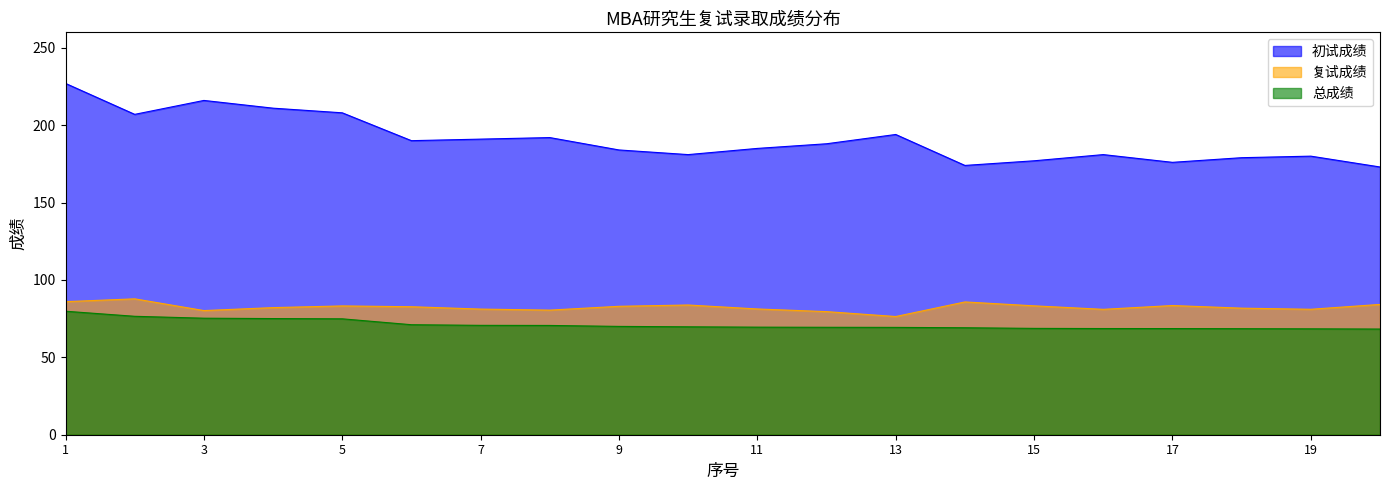

Reading left to right, what are all the values shown in this chart?

初试成绩: 227.0	207.0	216.0	211.0	208.0	190.0	191.0	192.0	184.0	181.0	185.0	188.0	194.0	174.0	177.0	181.0	176.0	179.0	180.0	173.0
复试成绩: 86.0	87.8	80.2	82.1	83.2	82.7	81.2	80.5	83.0	83.8	81.3	79.5	76.4	85.8	83.3	81.0	83.5	81.8	81.1	84.2
总成绩: 79.8	76.5	75.3	75.1	74.9	71.1	70.7	70.6	70.0	69.7	69.5	69.4	69.4	69.1	68.7	68.6	68.6	68.5	68.4	68.3